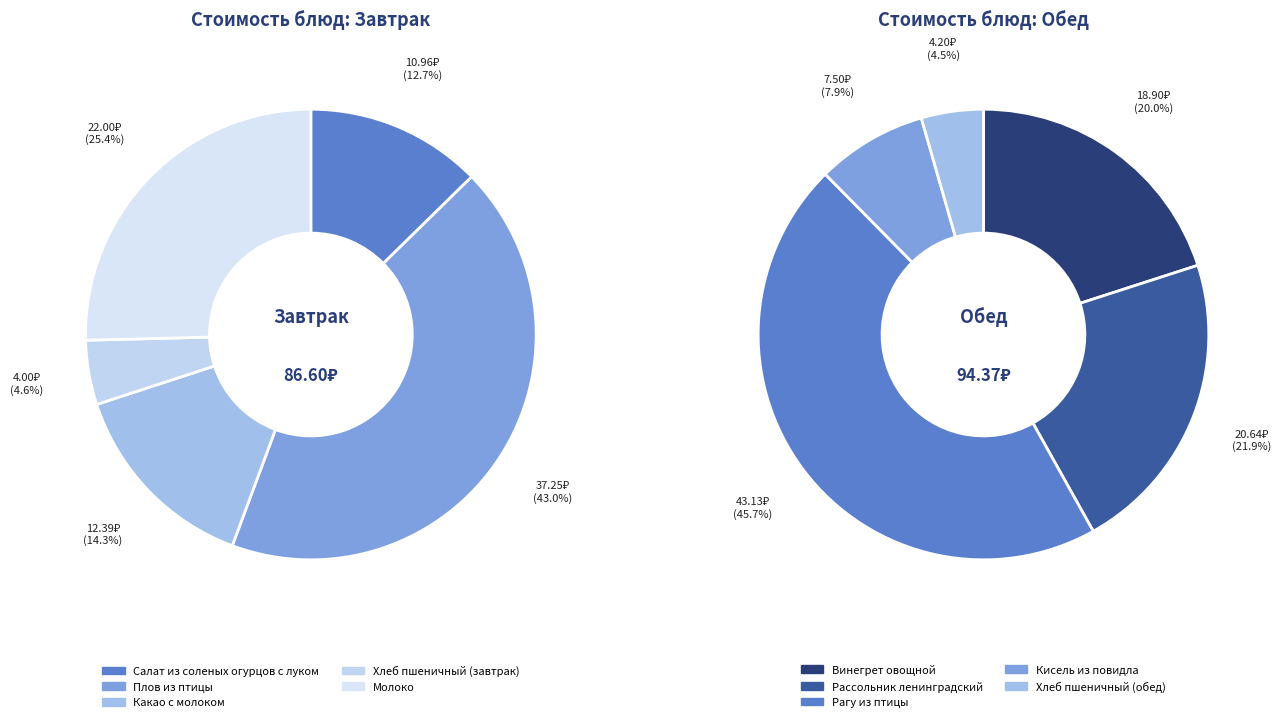

Count the number of slices in the pie.

10